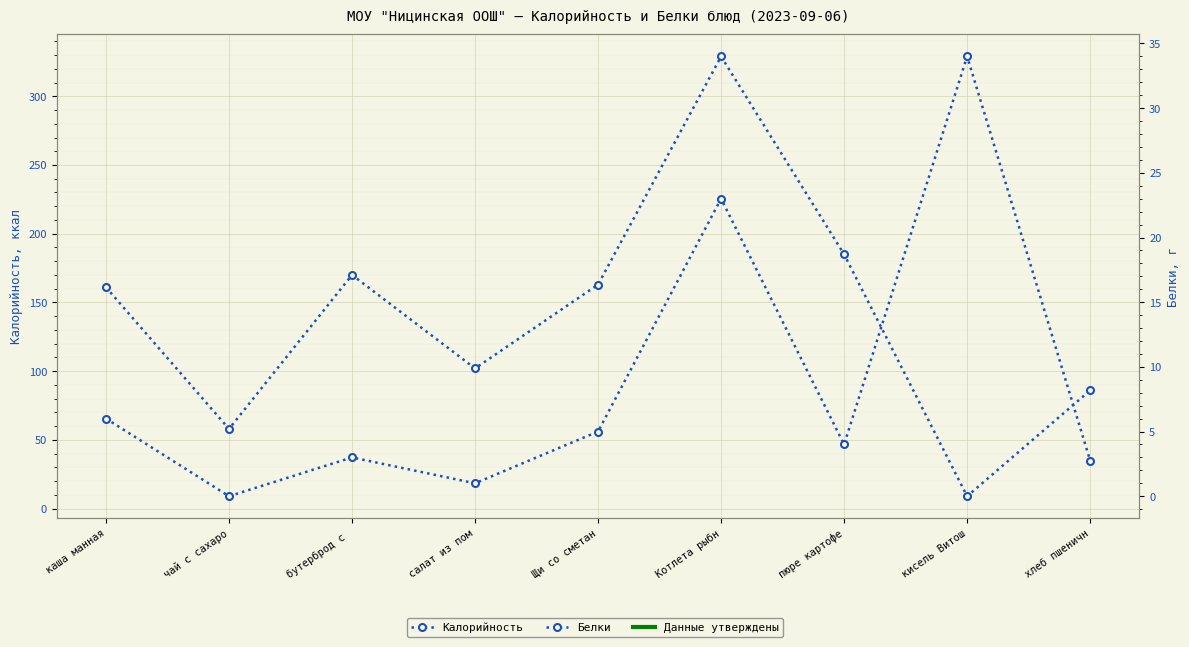

At which label does Калорийность reach its peak?

Котлета рыбн